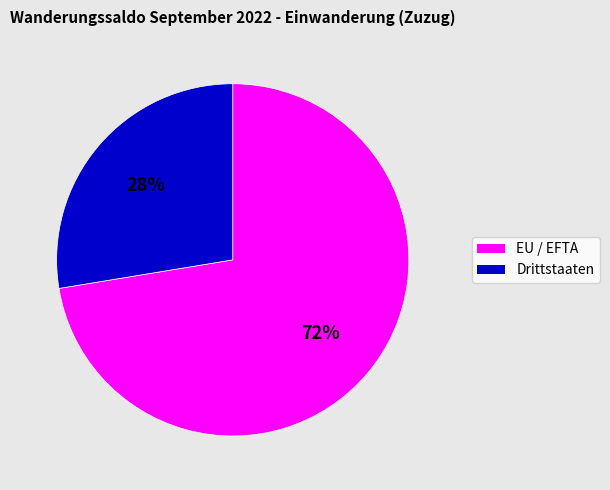

To the nearest percent, what is the combined percentage of Drittstaaten and EU / EFTA?

100%